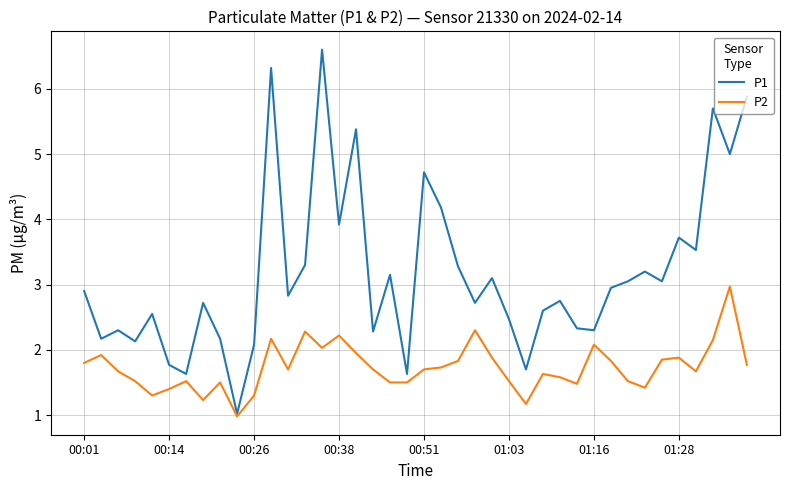

How many lines are shown in the chart?

2